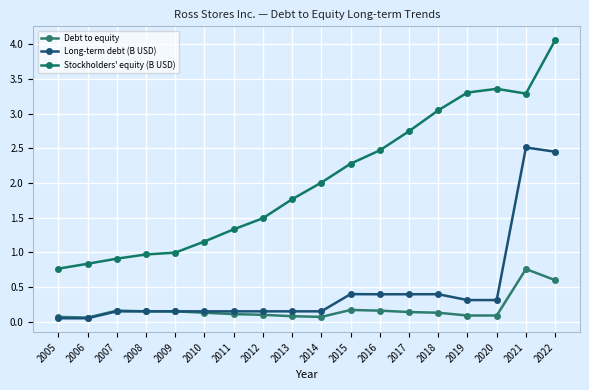

What are all the series names shown in the legend?

Debt to equity, Long-term debt (B USD), Stockholders' equity (B USD)